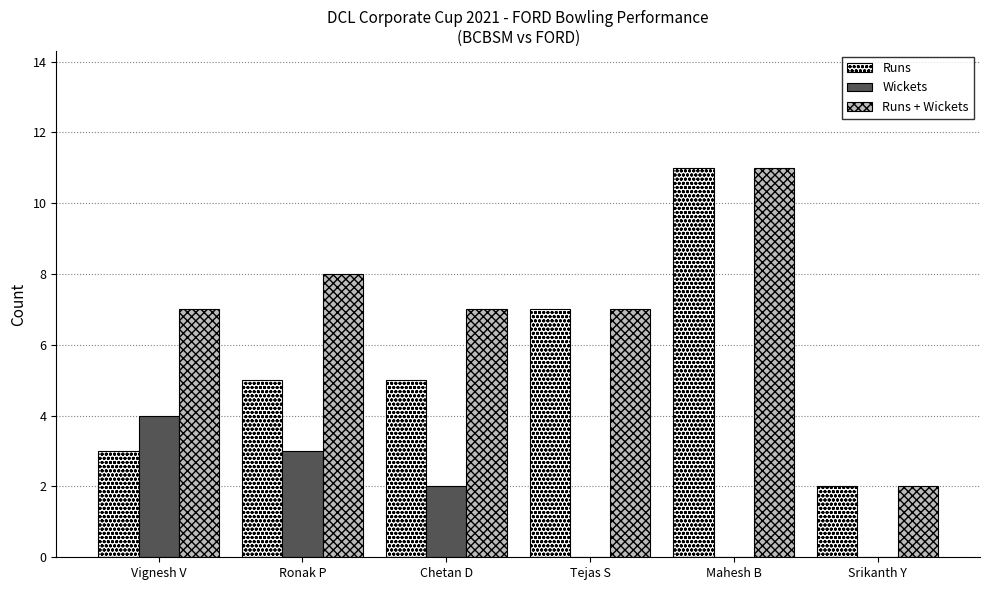

Count the Runs values in the range 3 to 7.

4